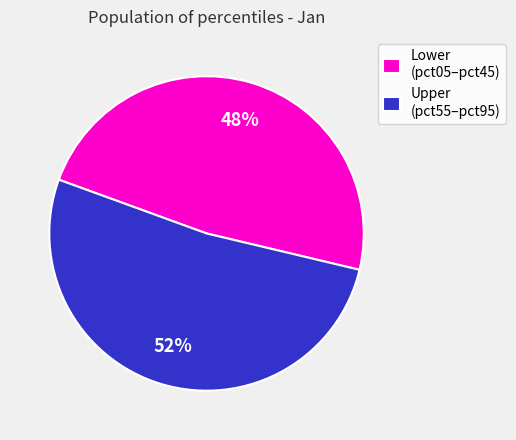

True or false: Lower (pct05–pct45) accounts for 48% of the total.

True